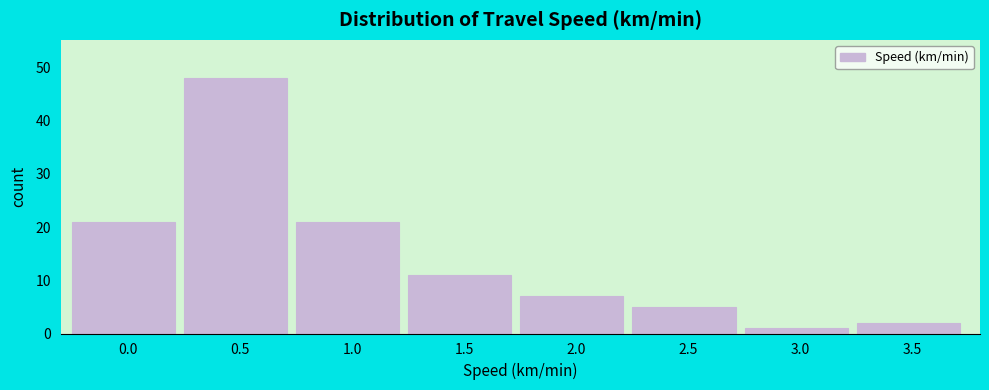

Reading left to right, extract all data points from this chart.

21	48	21	11	7	5	1	2